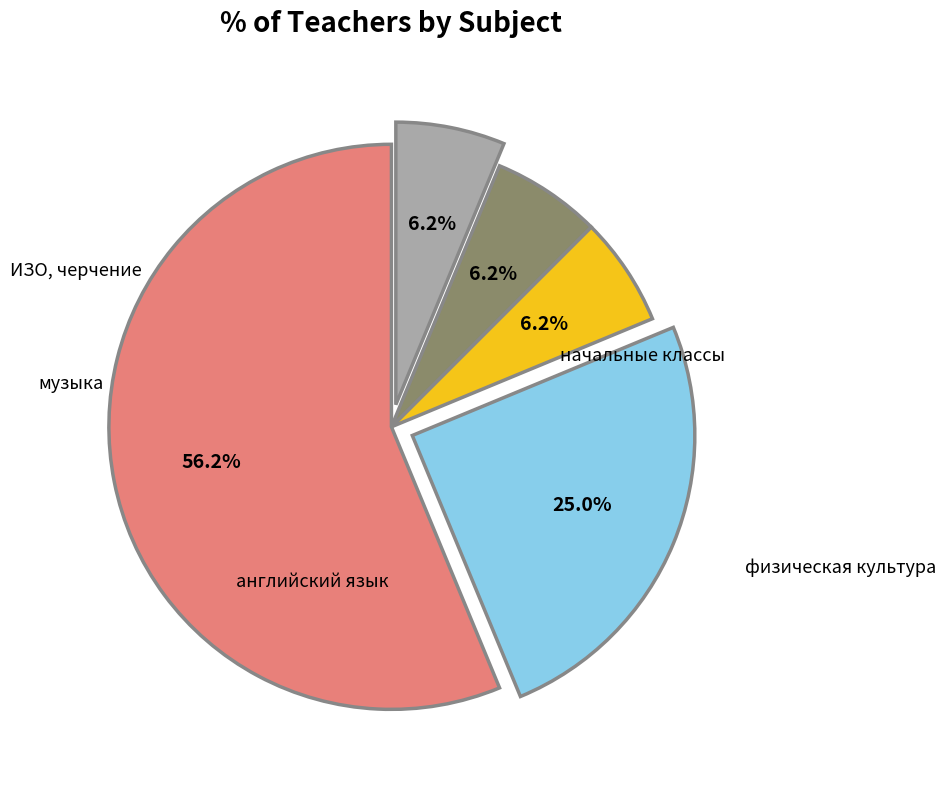

The начальные классы slice represents 46% of the pie. True or false?

False